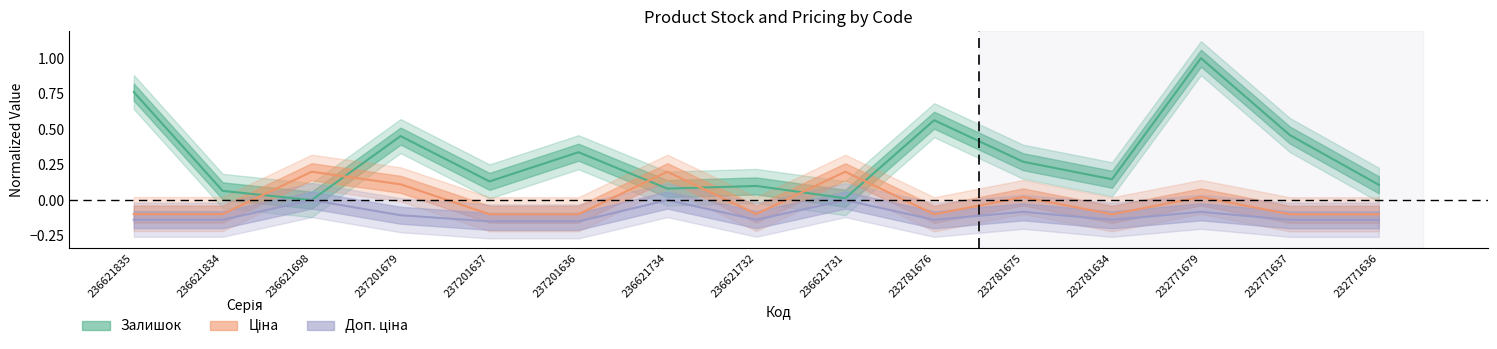

What is the total value across all series at 236621731?

0.2